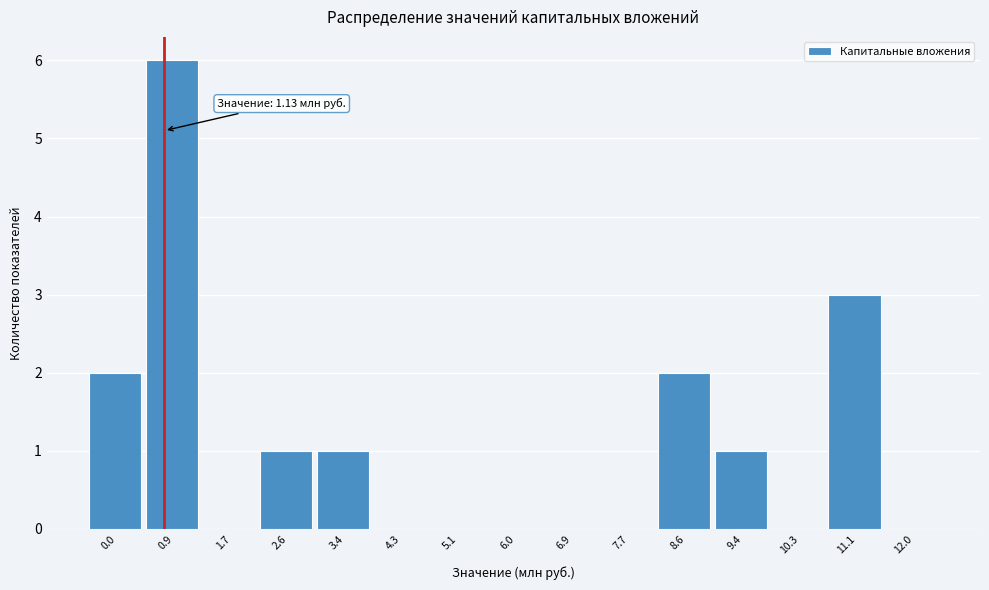

Reading left to right, list all the values displayed in this chart.

0.0=2	0.9=6	1.7=0	2.6=1	3.4=1	4.3=0	5.1=0	6.0=0	6.9=0	7.7=0	8.6=2	9.4=1	10.3=0	11.1=3	12.0=0